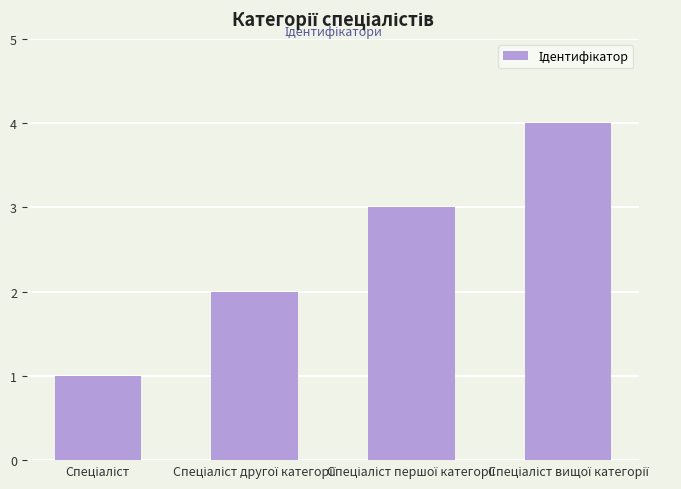

What is the maximum value shown in the chart?

4